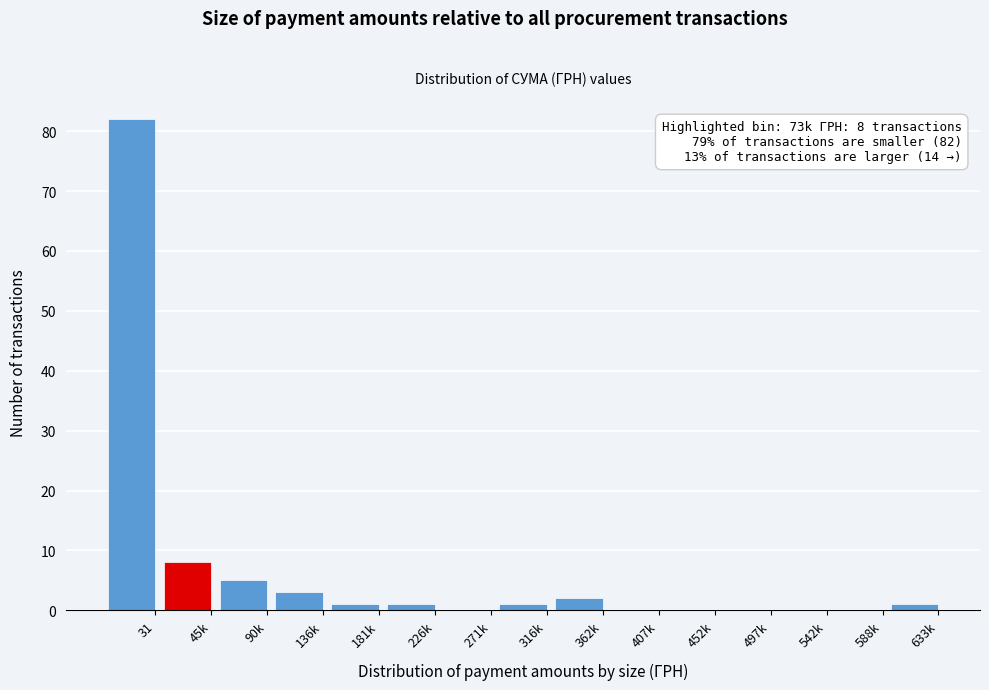

Reading right to left, extract all data points from this chart.

633k=1	588k=0	542k=0	497k=0	452k=0	407k=0	362k=2	316k=1	271k=0	226k=1	181k=1	136k=3	90k=5	45k=8	31=82